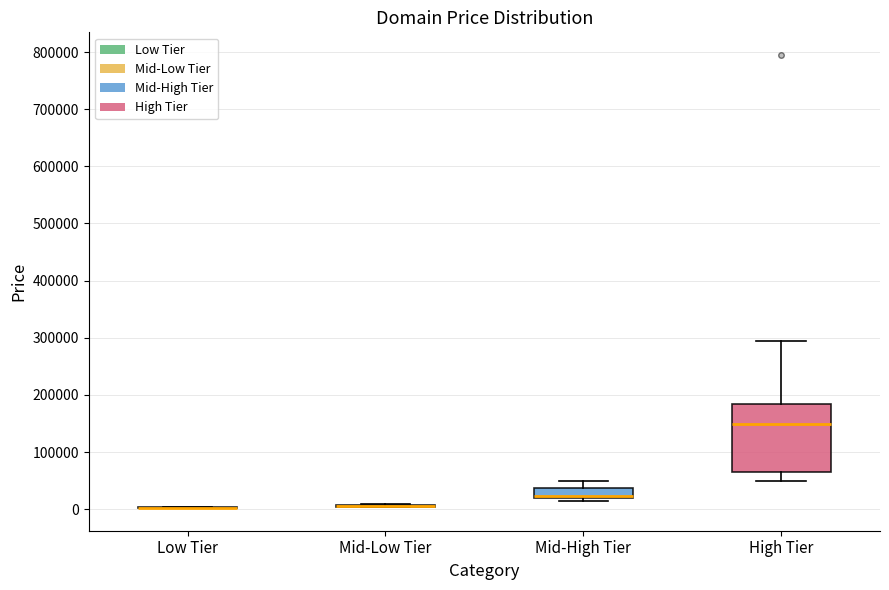

Reading left to right, read every box against the y-axis: the position of its median line, the range the box covers, and the ends of its whiskers. The values are not printed on the chart, so give them approximately, as read against the axis.

Low Tier: box collapsed to a line at 0, whiskers 0 to 0
Mid-Low Tier: box collapsed to a line at 0, whiskers 0 to 10000
Mid-High Tier: median 20000 (drawn on the box's lower edge), box 20000 to 40000, whiskers 10000 to 50000
High Tier: median 150000, box 60000 to 180000, whiskers 50000 to 290000